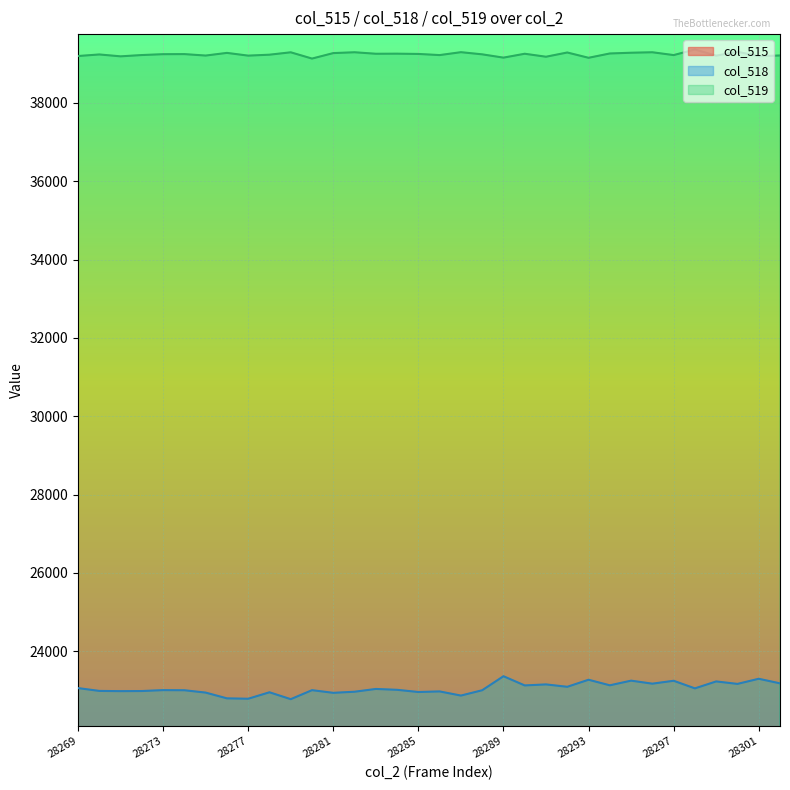

True or false: col_518 and col_519 intersect in this chart.

False